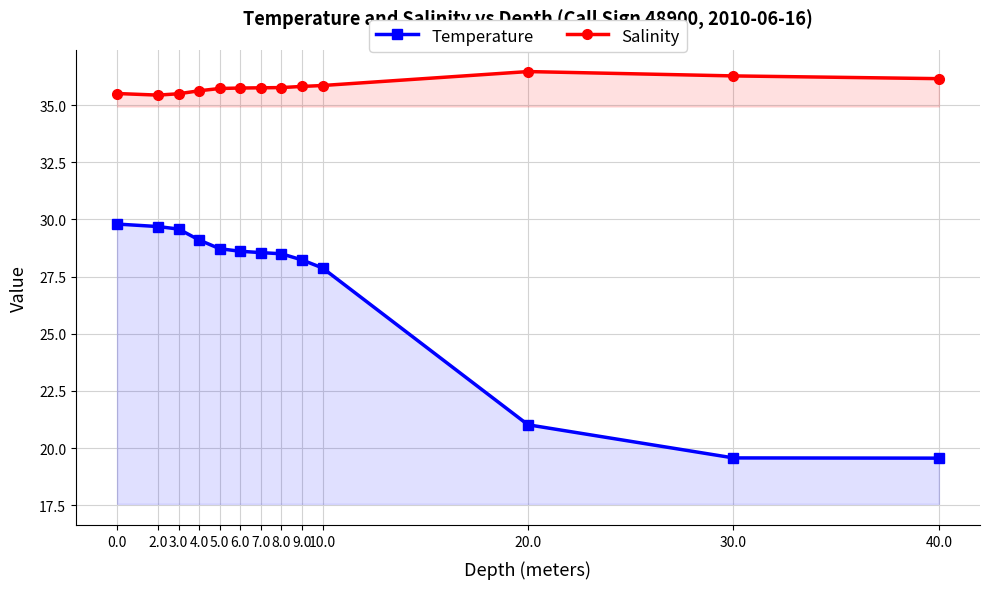

Reading left to right, what are all the values shown in this chart?

Temperature: 29.8	29.7	29.6	29.1	28.7	28.6	28.6	28.5	28.2	27.9	21.0	19.6	19.6
Salinity: 35.5	35.4	35.5	35.6	35.7	35.8	35.8	35.8	35.8	35.9	36.5	36.3	36.2